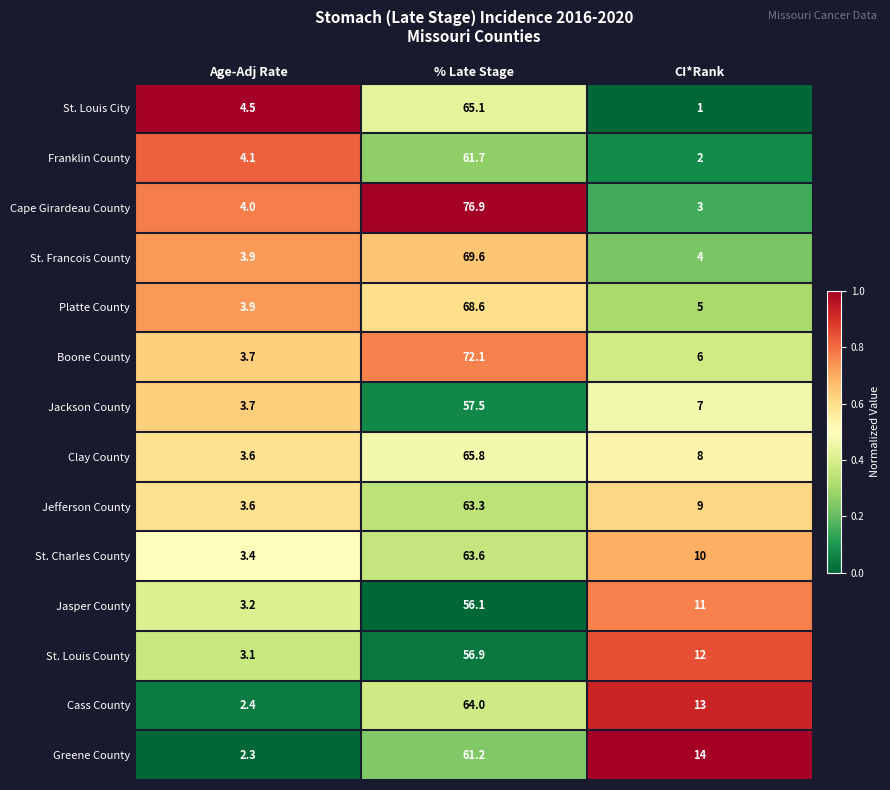

At which category is the sum across all series the highest?

% Late Stage